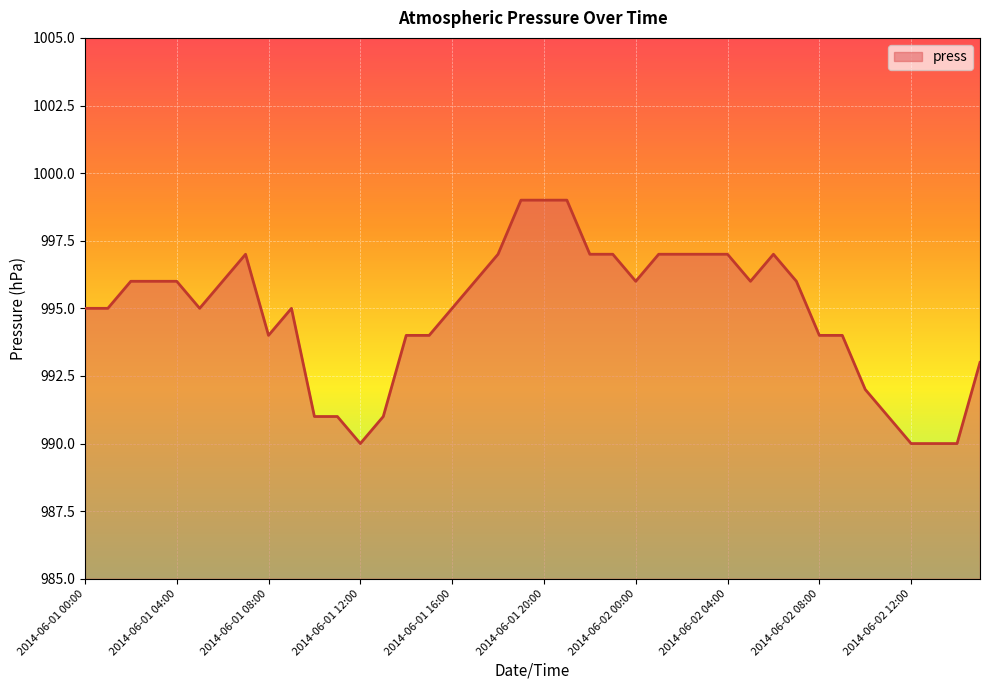

What is the greatest value displayed?

999